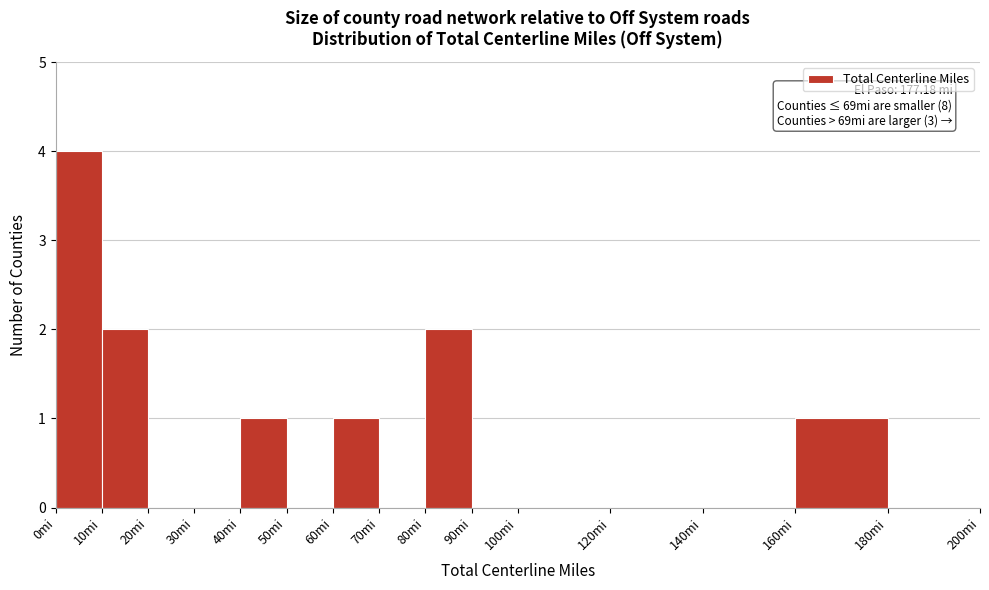

Which range on the x-axis has the tallest bar?

0 to 10